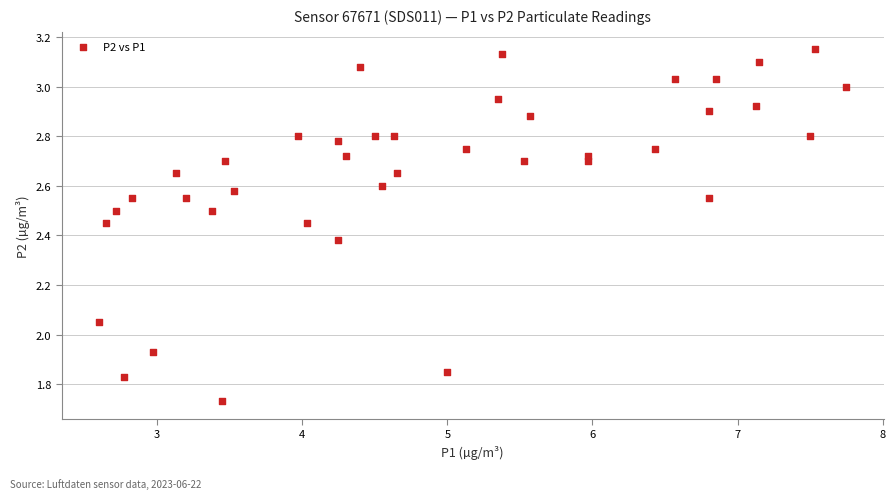

What is the range of Y values (max minus min)?

1.4